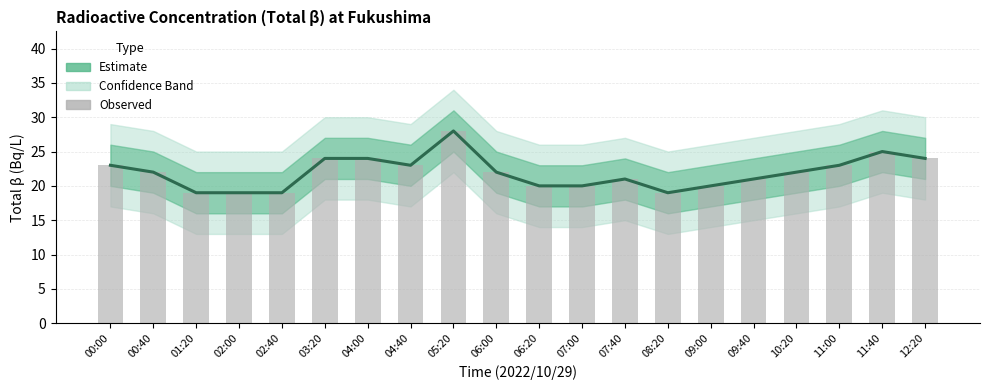

What value does the Observed series have at 05:20?

28